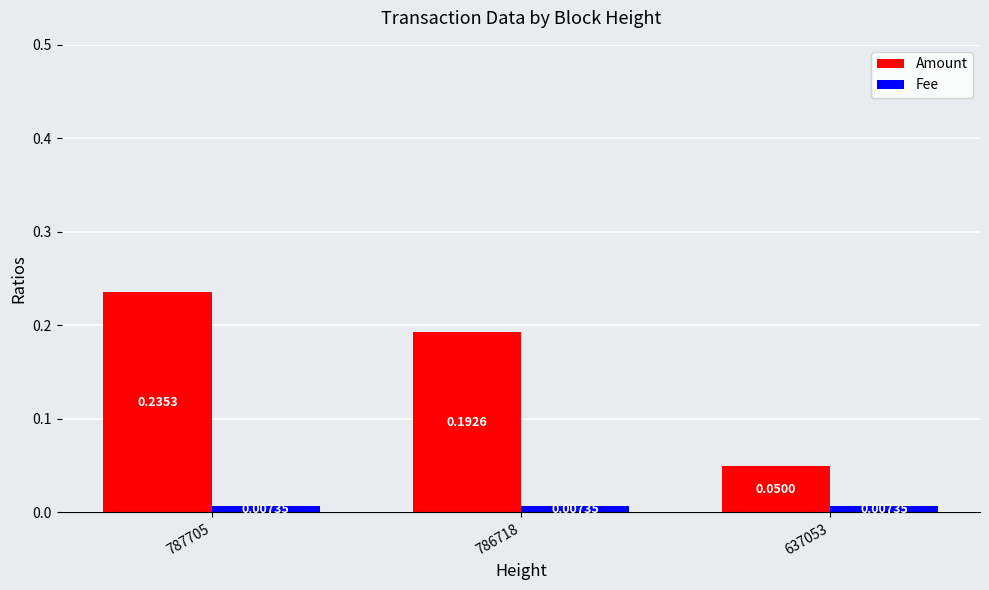

List the labels in order of Amount value, smallest first.

637053, 786718, 787705